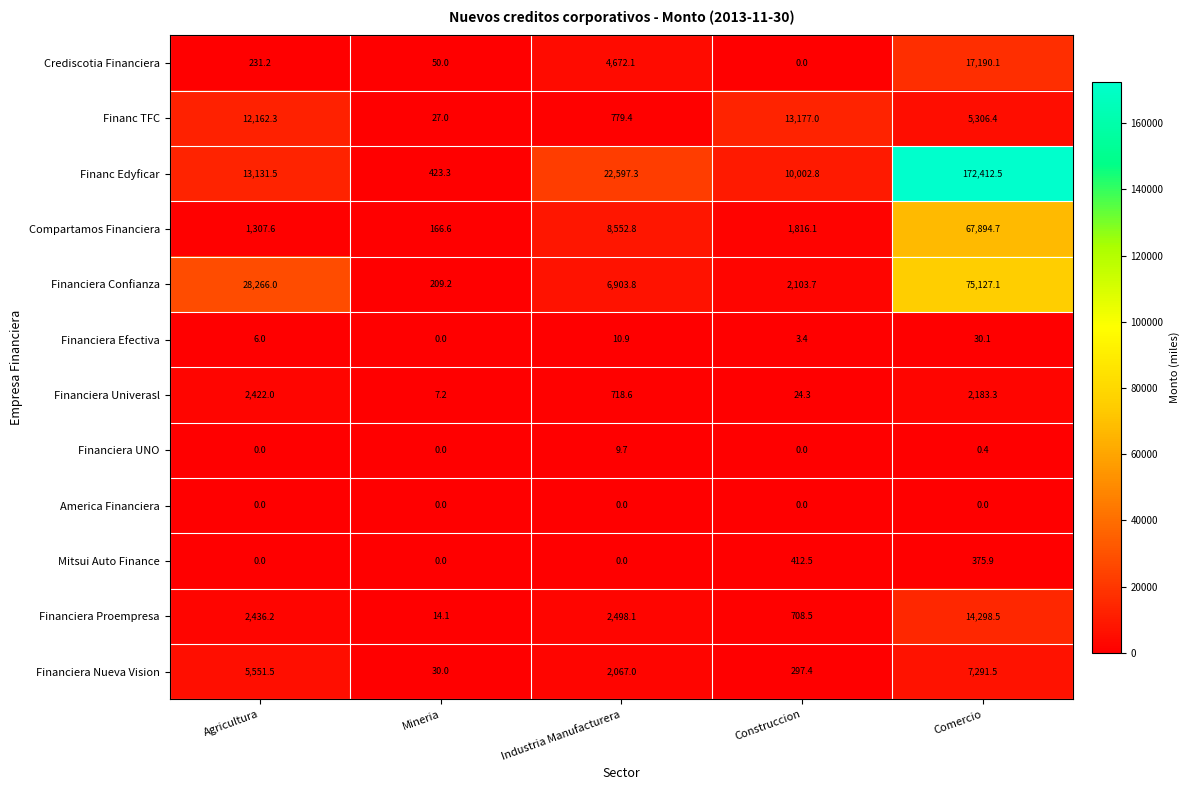

List the labels in order of Crediscotia Financiera value, smallest first.

Construccion, Mineria, Agricultura, Industria Manufacturera, Comercio